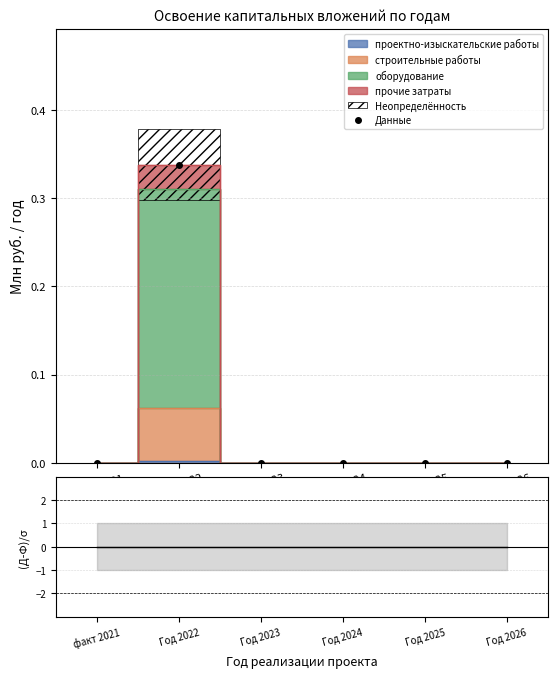

Which series has the largest range (max minus min)?

Данные